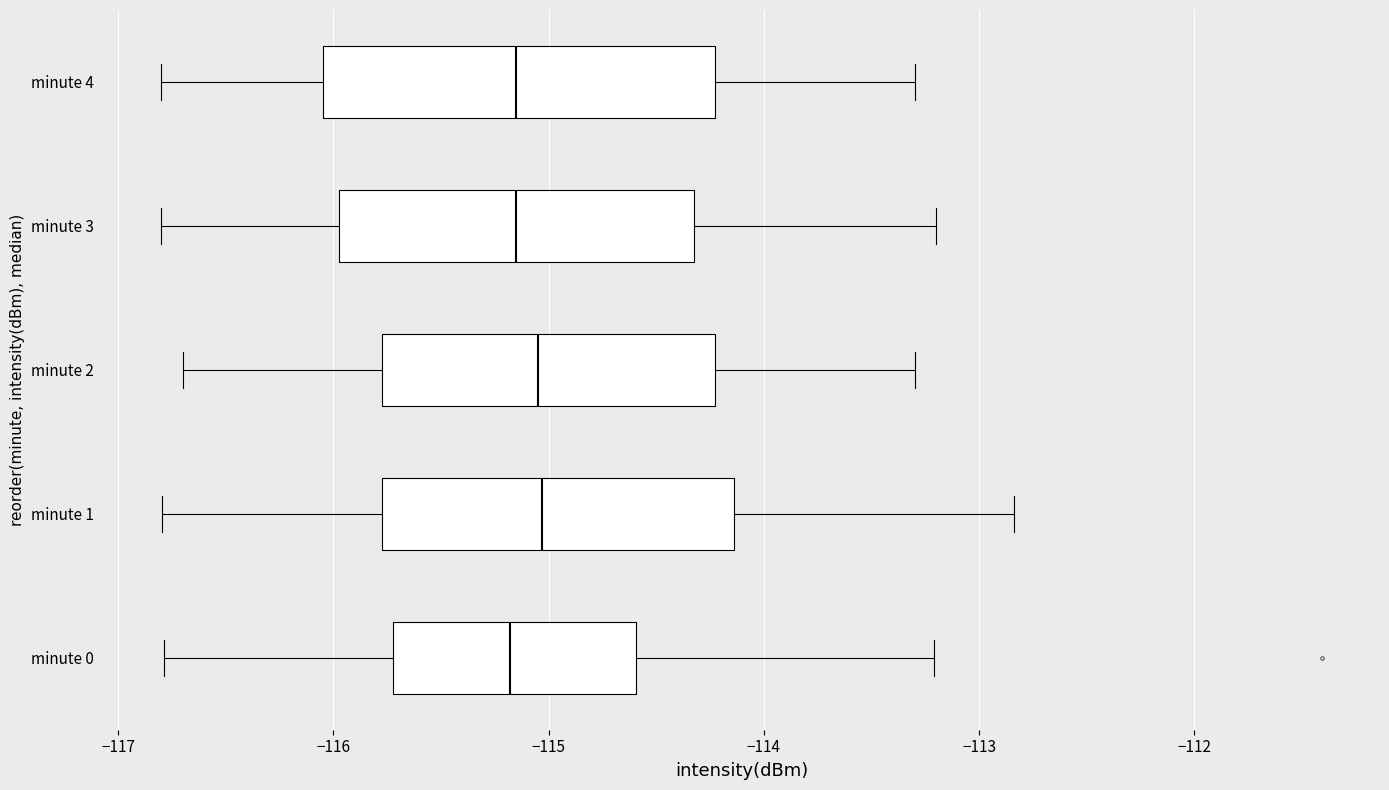

Where does the right whisker of the box for minute 3 end on the x-axis? The values are not printed on the chart, so give them approximately, as read against the axis.

-113.2